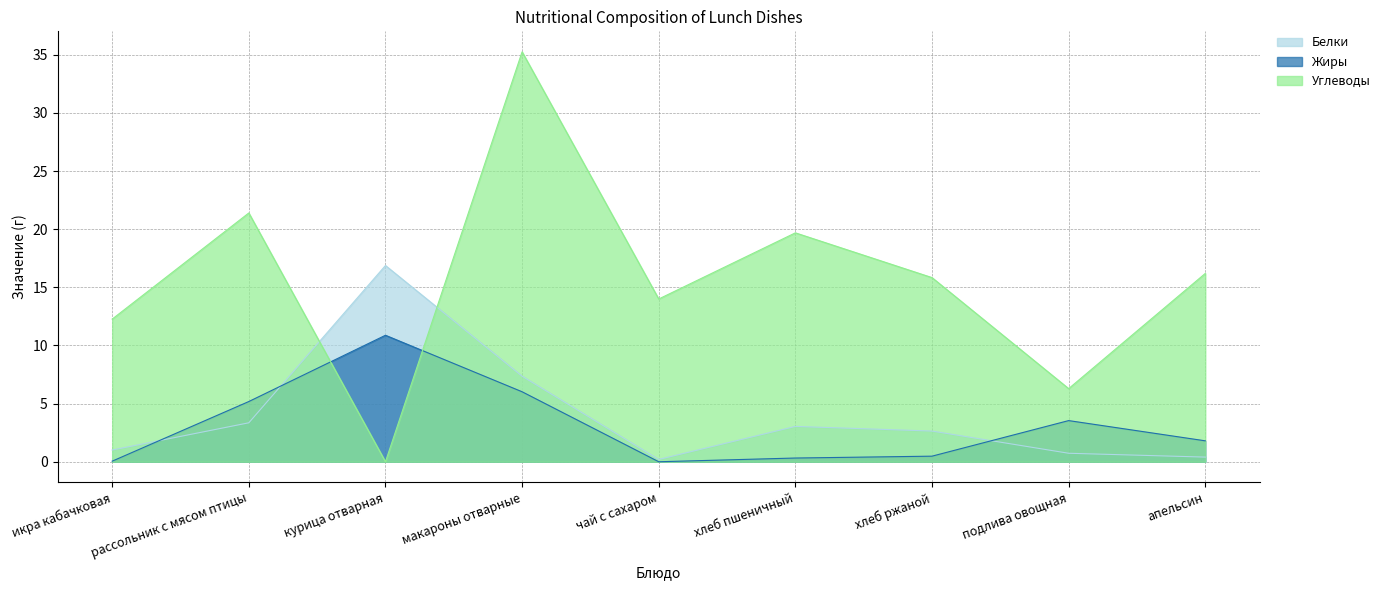

What is the label of the 5th point from the right?

чай с сахаром